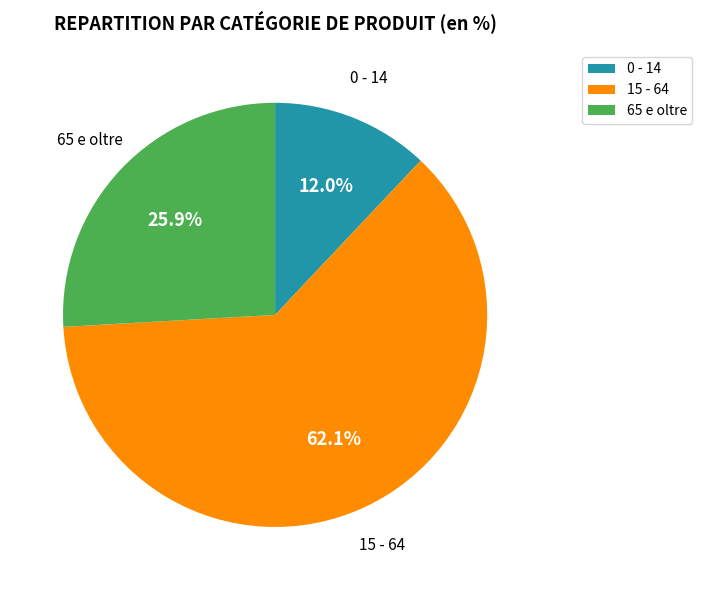

Is it true that 15 - 64 is 49% of the pie?

False